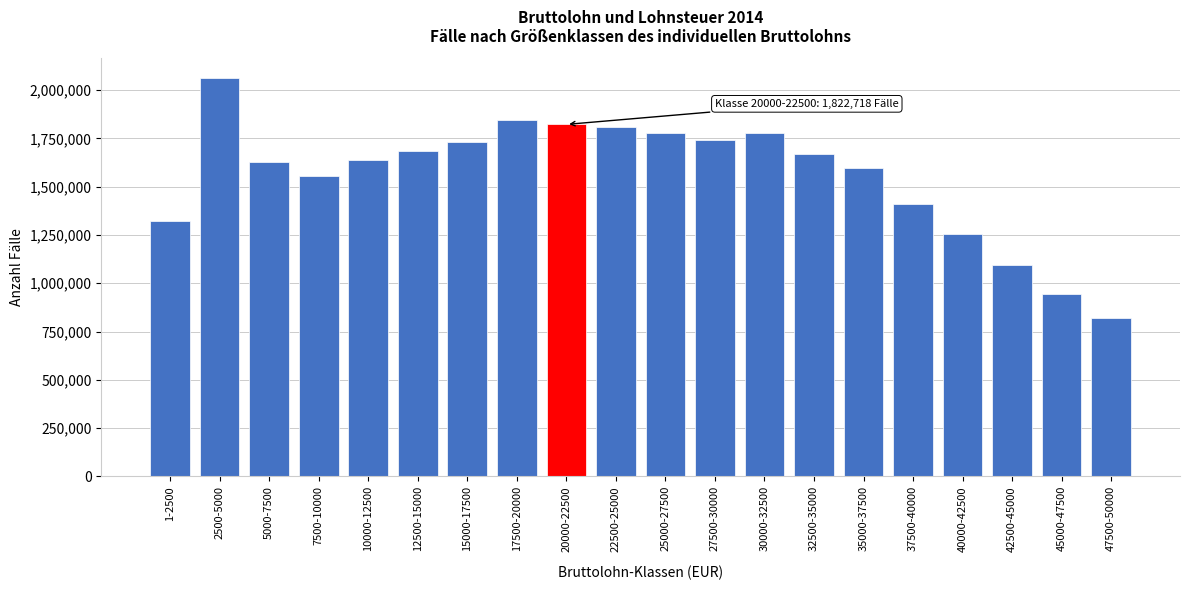

Which category has the highest value across all series?

2500-5000